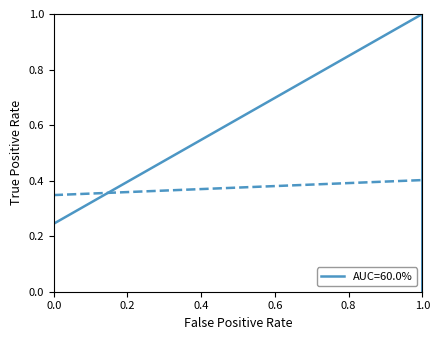

Between which two adjacent categories do Prot. Match % and Sequenced % first intersect?

0.0 and 1.0